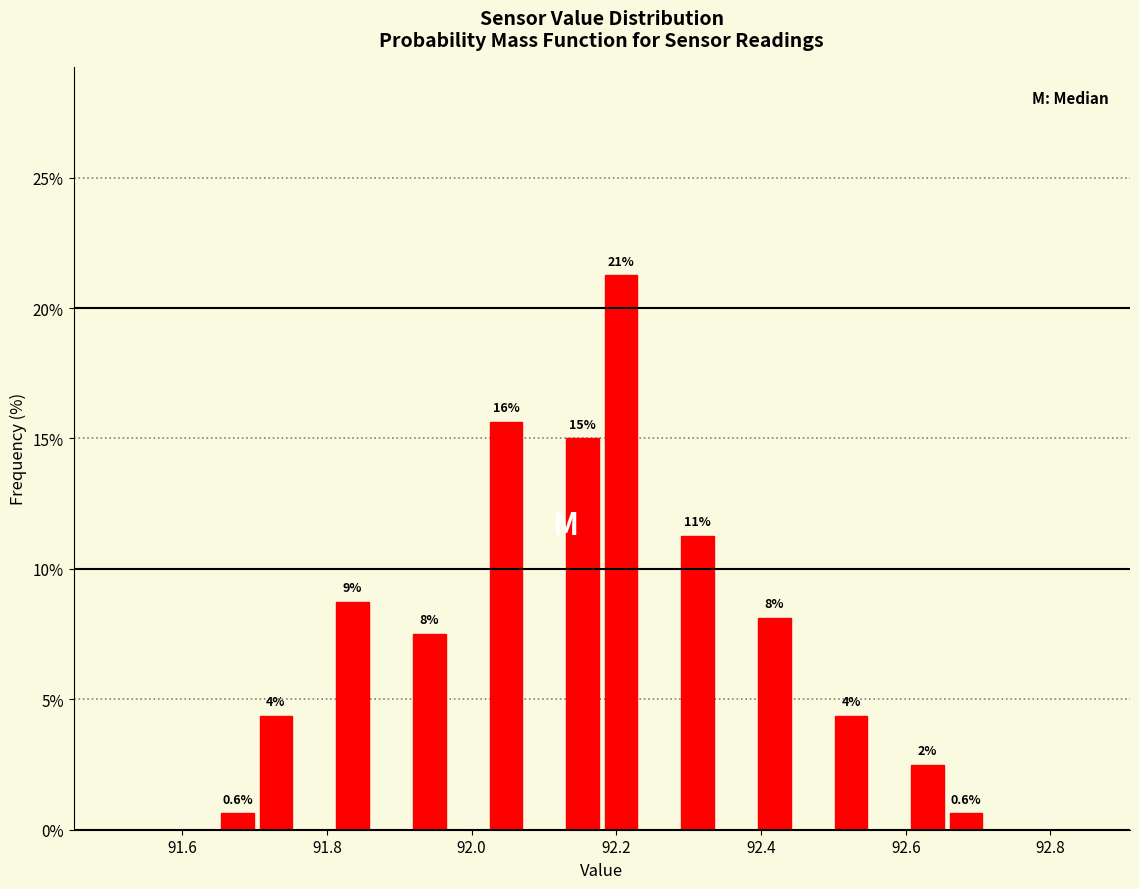

Read against the x-axis, roughly where is the centre of the tallest bar?

92.20